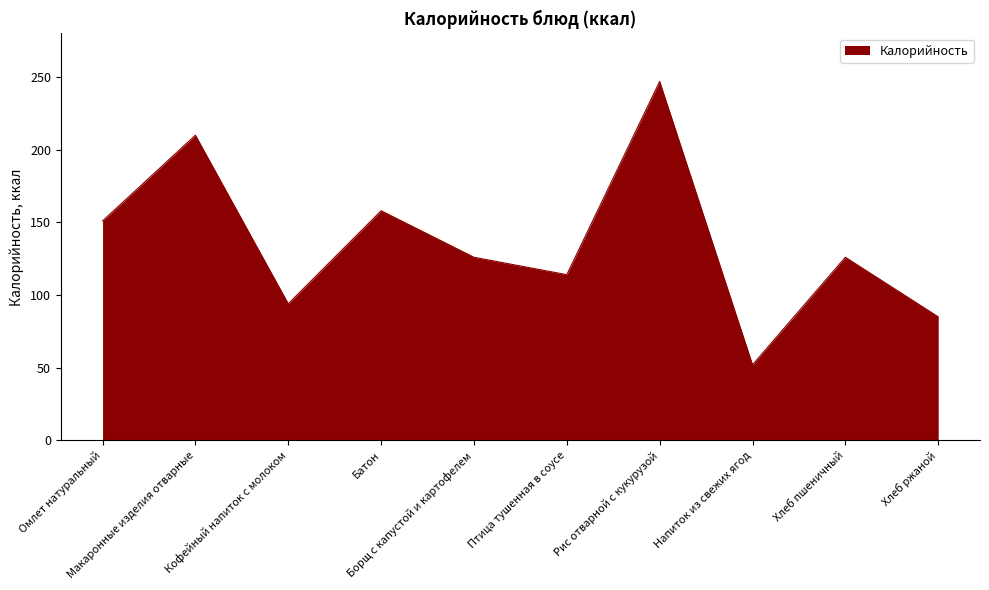

Where is the first local minimum?

Кофейный напиток с молоком